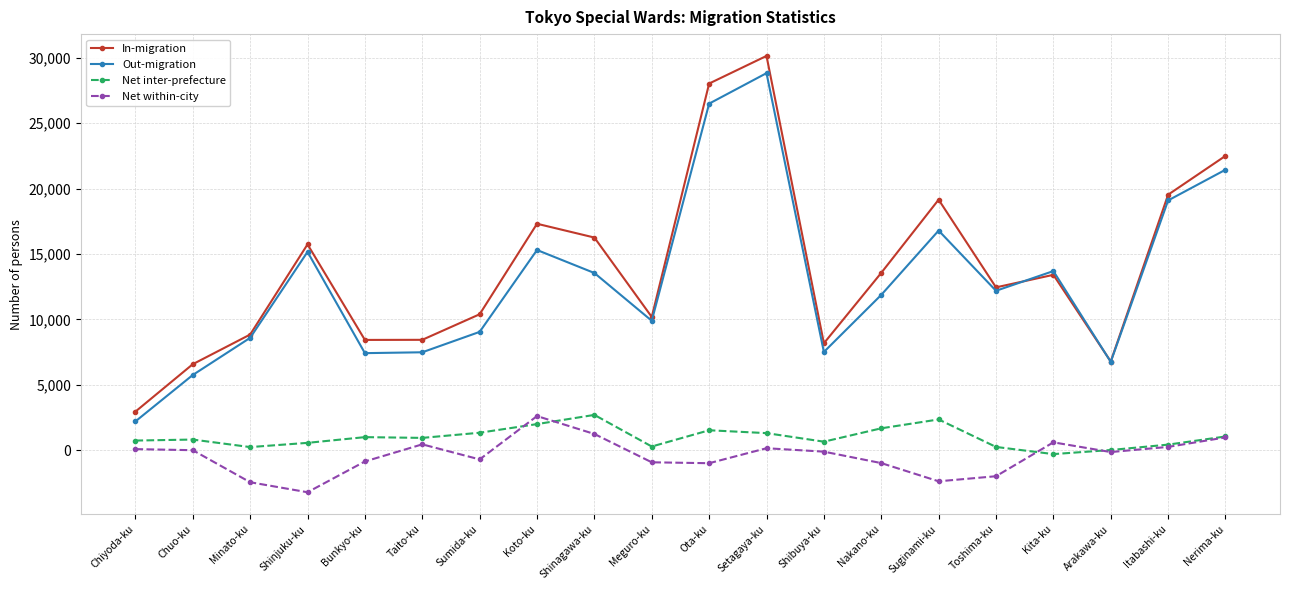

At which label is In-migration closest to 16547?

Shinagawa-ku